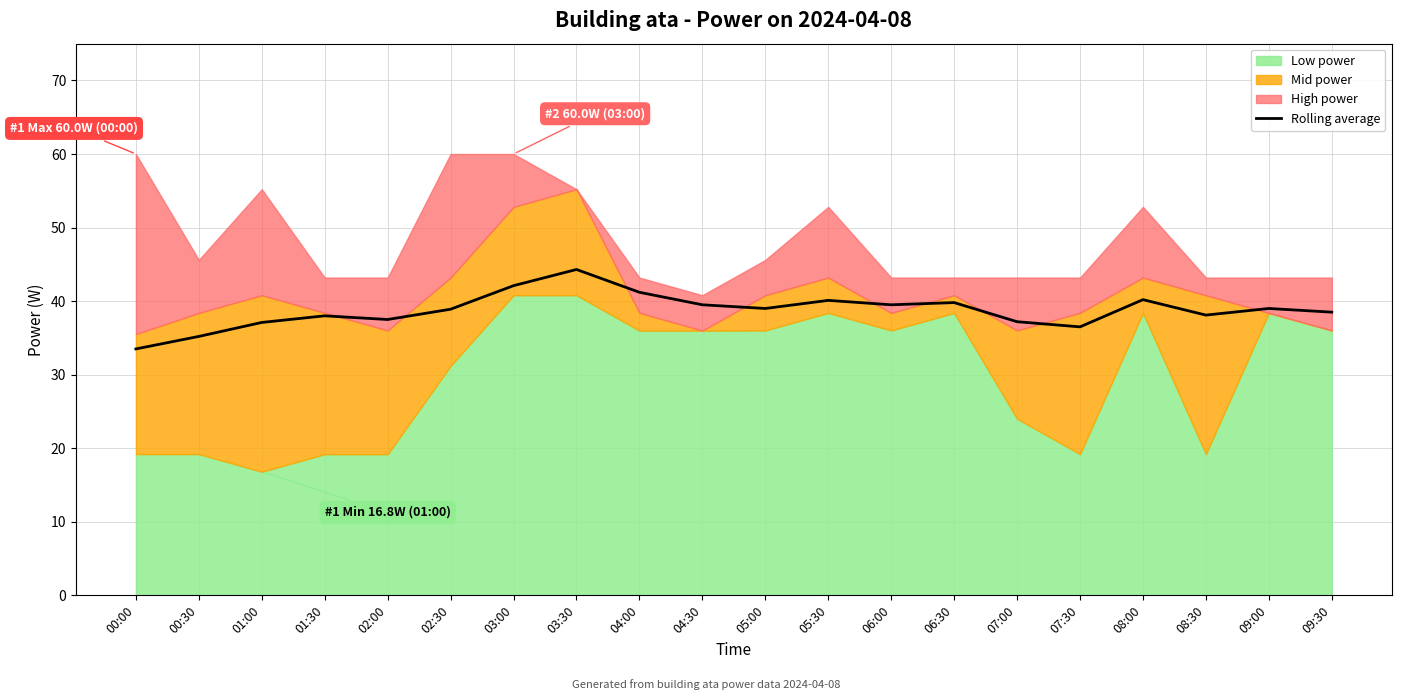

At which category does the data reach its first local valley?

02:00